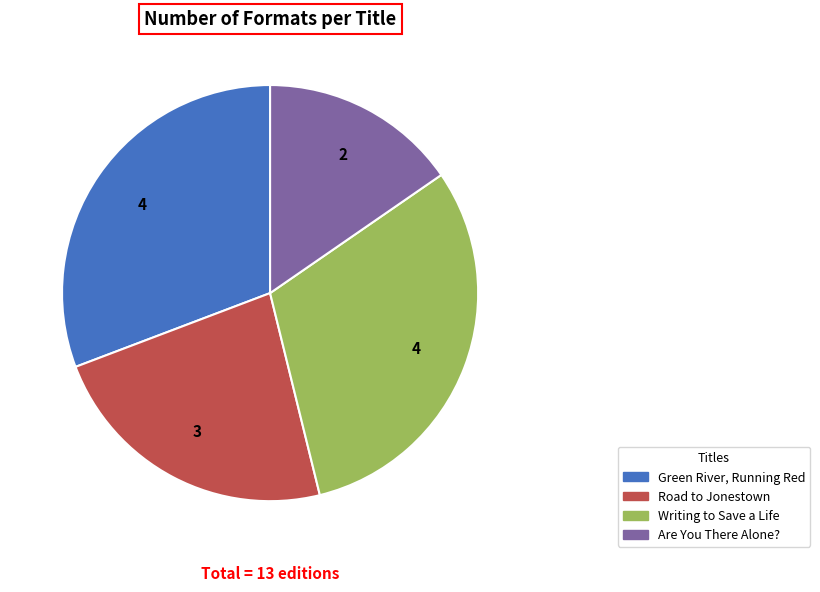

Combined, do Are You There Alone? and Writing to Save a Life account for over 50%?

No